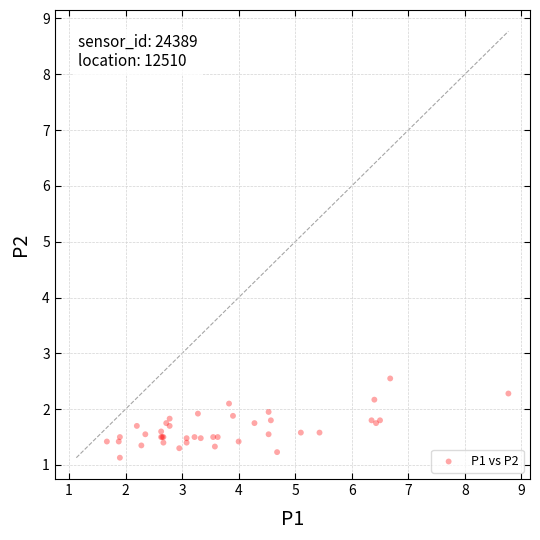

What Y value in the scatter plot is closest to 1?

1.1